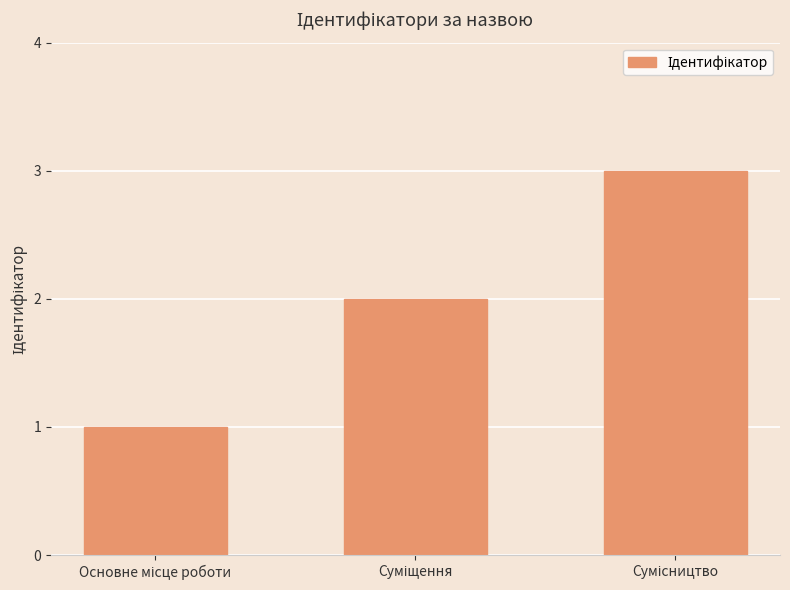

What is the greatest value displayed?

3